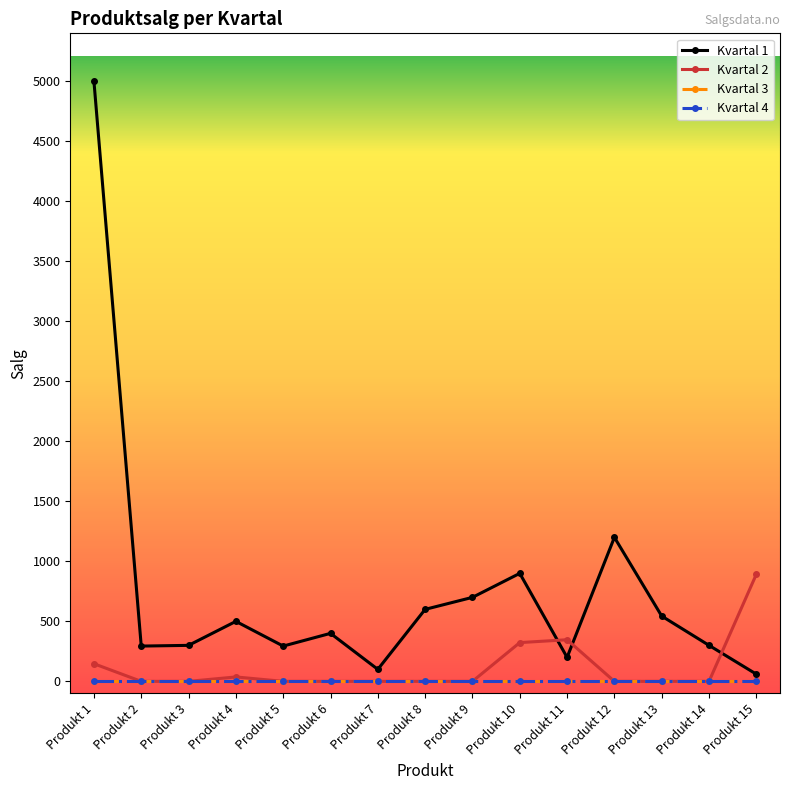

What is the value of the Kvartal 2 point at the 11th from the left?

346.8